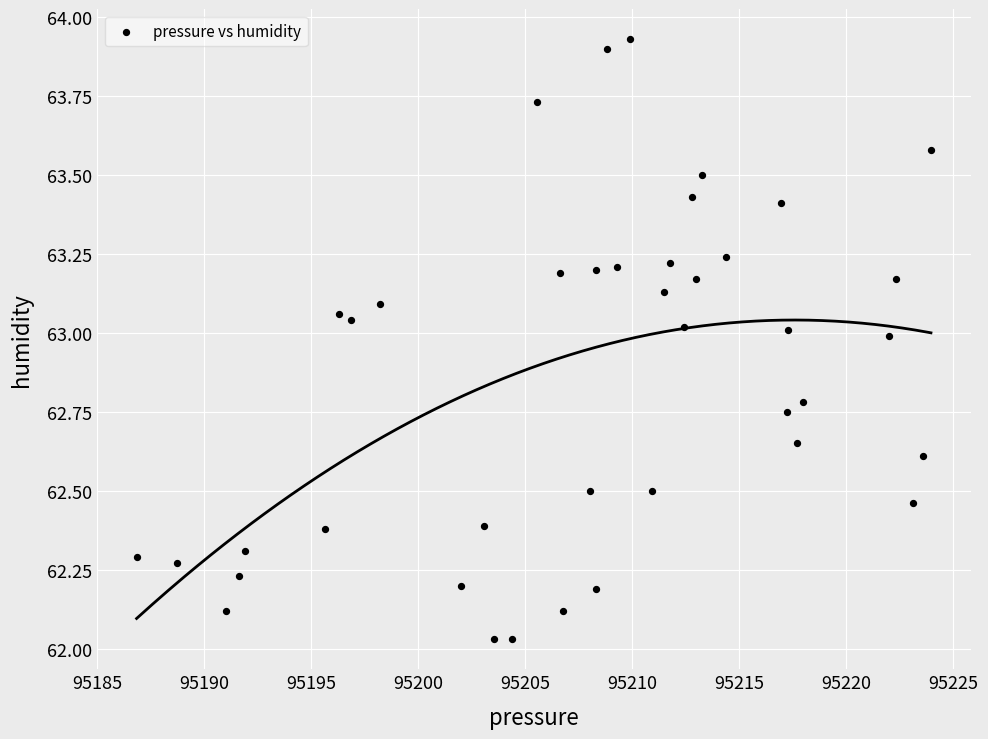

What is the range of Y values (max minus min)?

1.9